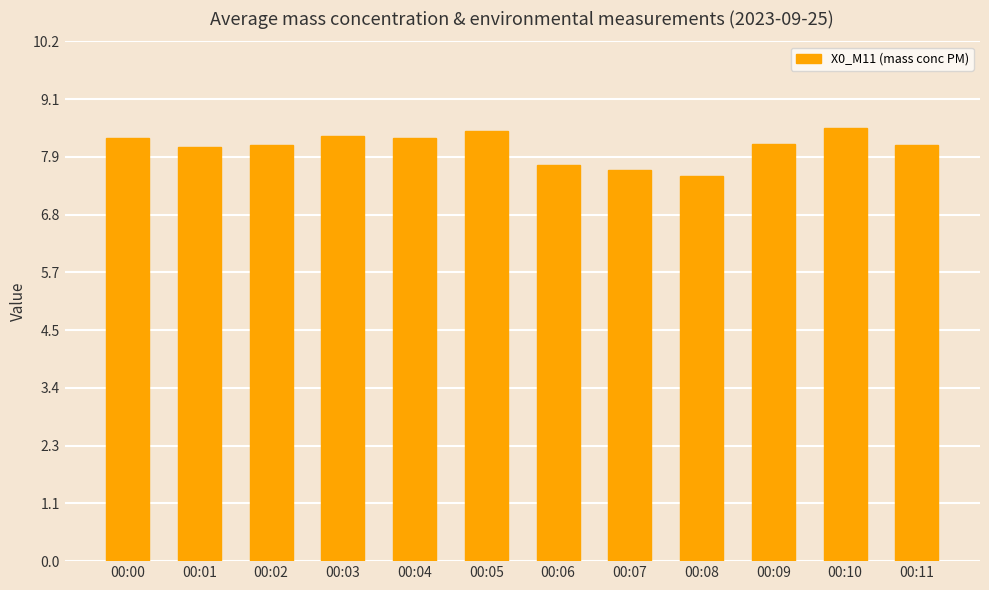

The value at 00:02 is 8.2. True or false?

True